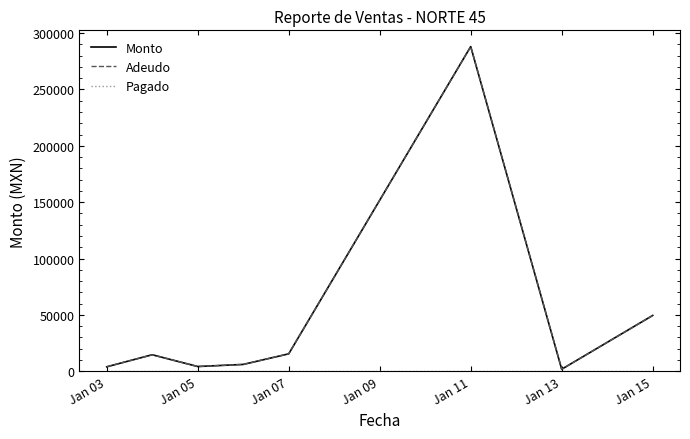

Does the chart display data point markers on the line(s)?

No